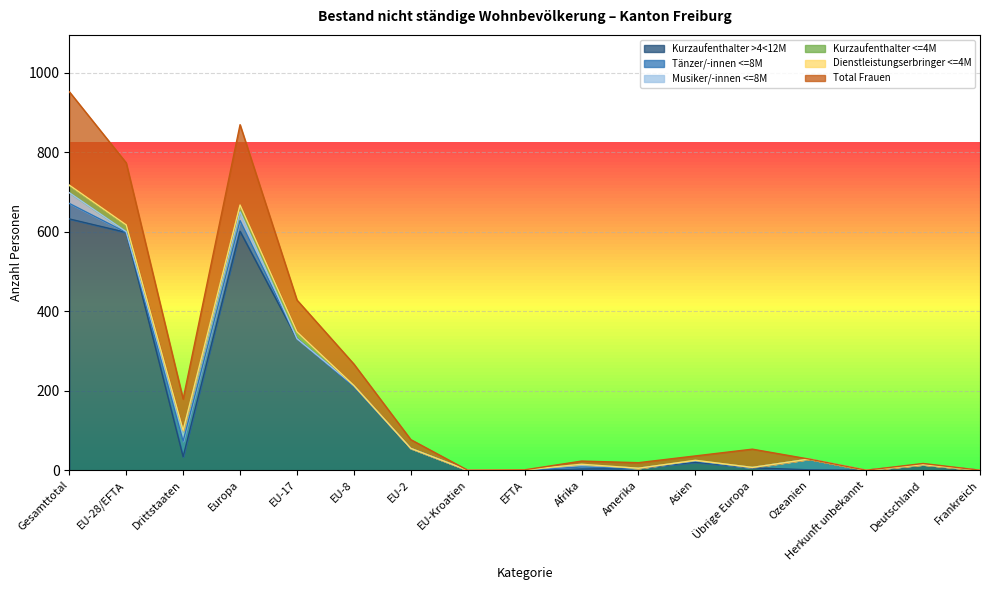

Rank the series by their maximum value, from lowest to highest.

Dienstleistungserbringer <=4M, Kurzaufenthalter <=4M, Musiker/-innen <=8M, Tänzer/-innen <=8M, Total Frauen, Kurzaufenthalter >4<12M